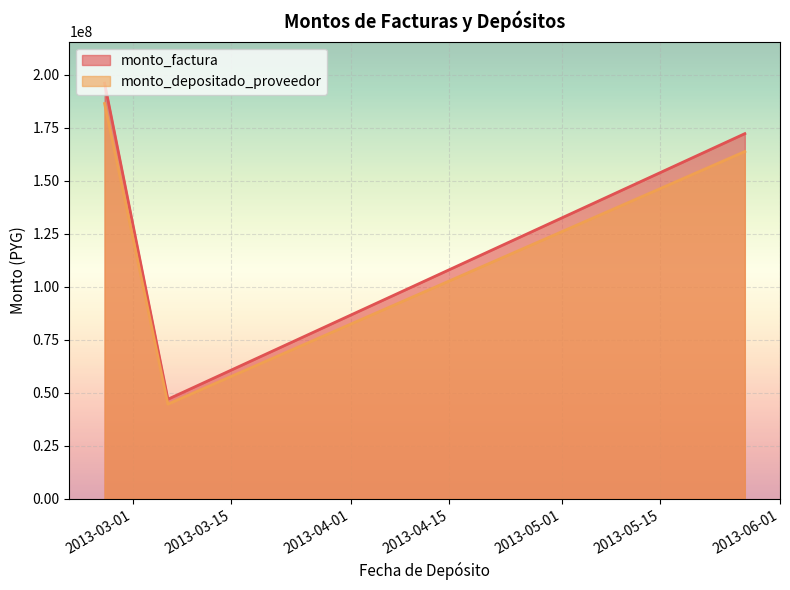

List the series in order of their peak value, lowest first.

monto_depositado_proveedor, monto_factura